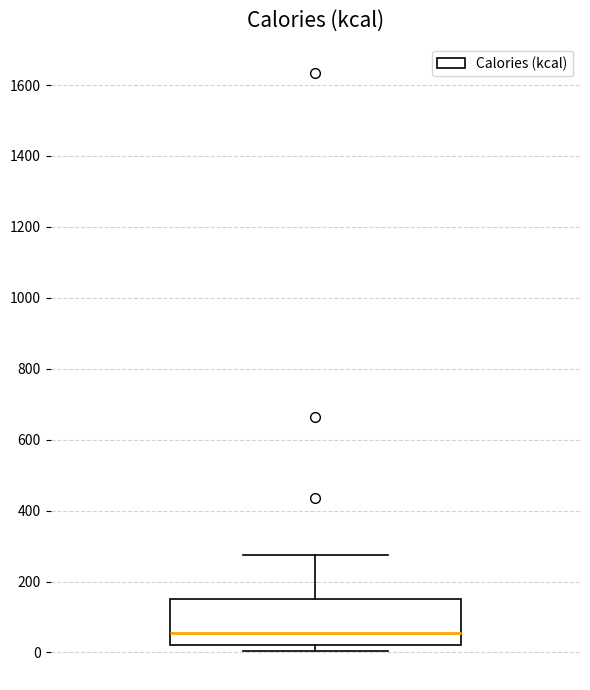

Read this box plot against the y-axis: the position of the median line, the range covered by the box, and the ends of both whiskers. The values are not printed on the chart, so give them approximately, as read against the axis.

median 60, box 20 to 160, whiskers 0 to 280